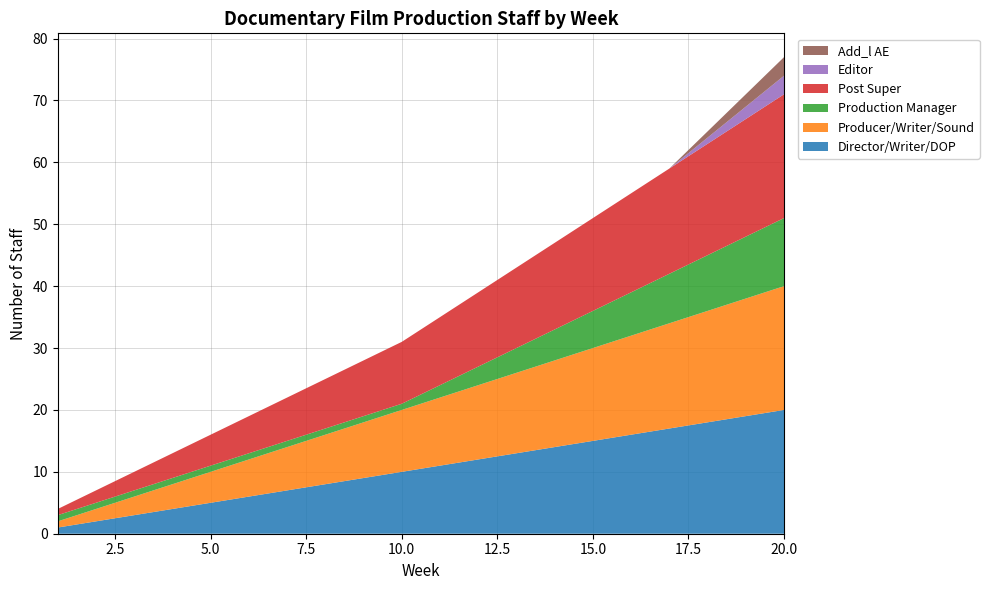

Reading left to right, extract all data points from this chart.

Director/Writer/DOP: 1=1	2=2	3=3	4=4	5=5	6=6	7=7	8=8	9=9	10=10	11=11	12=12	13=13	14=14	15=15	16=16	17=17	18=18	19=19	20=20
Producer/Writer/Sound: 1=1	2=2	3=3	4=4	5=5	6=6	7=7	8=8	9=9	10=10	11=11	12=12	13=13	14=14	15=15	16=16	17=17	18=18	19=19	20=20
Production Manager: 1=1	2=1	3=1	4=1	5=1	6=1	7=1	8=1	9=1	10=1	11=2	12=3	13=4	14=5	15=6	16=7	17=8	18=9	19=10	20=11
Post Super: 1=1	2=2	3=3	4=4	5=5	6=6	7=7	8=8	9=9	10=10	11=11	12=12	13=13	14=14	15=15	16=16	17=17	18=18	19=19	20=20
Editor: 1=0	2=0	3=0	4=0	5=0	6=0	7=0	8=0	9=0	10=0	11=0	12=0	13=0	14=0	15=0	16=0	17=0	18=1	19=2	20=3
Add_l AE: 1=0	2=0	3=0	4=0	5=0	6=0	7=0	8=0	9=0	10=0	11=0	12=0	13=0	14=0	15=0	16=0	17=0	18=1	19=2	20=3